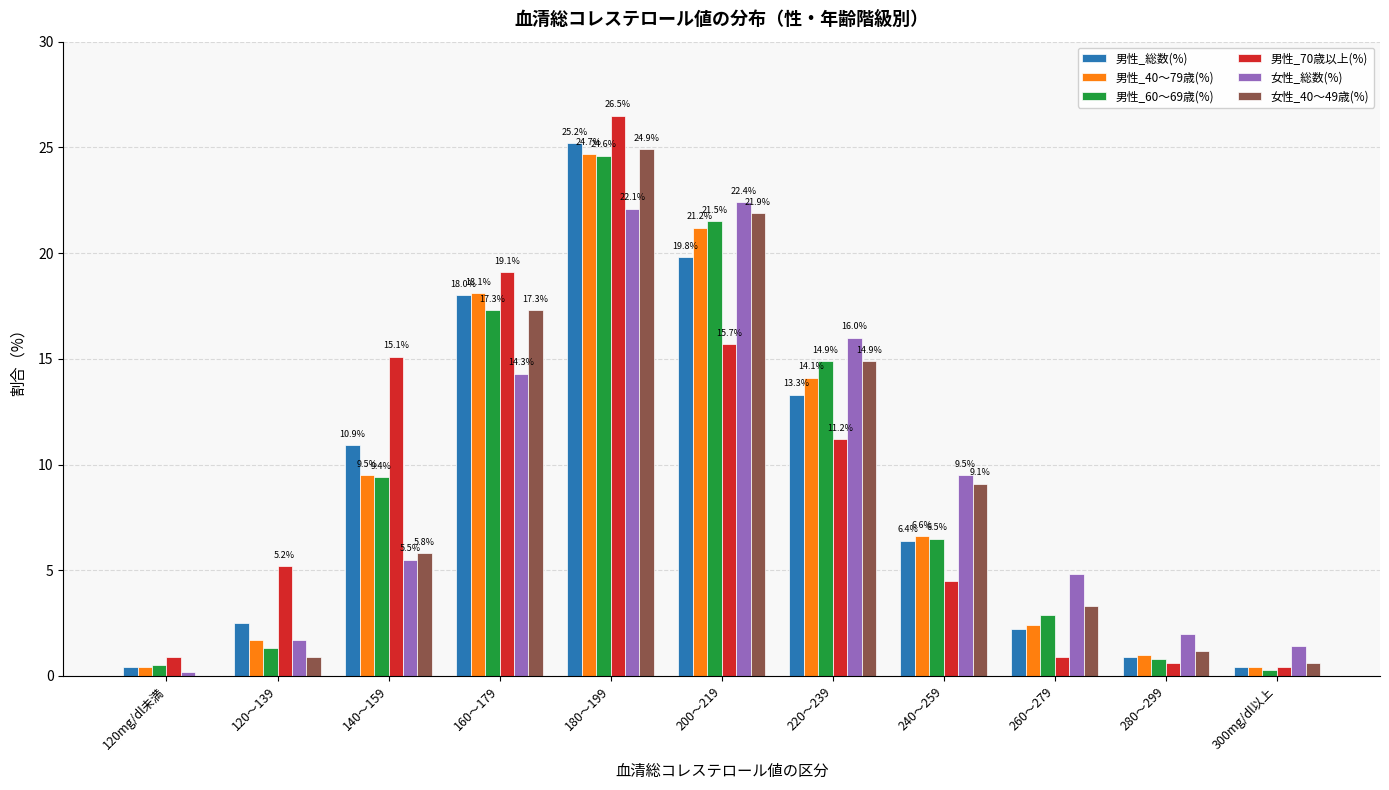

What is the maximum value for 女性_40～49歳(%)?

24.9